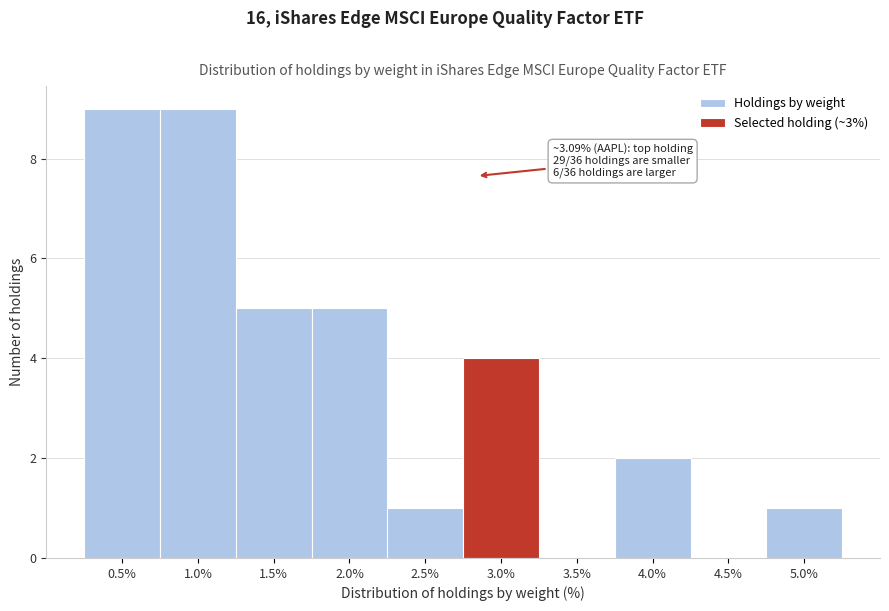

Reading left to right, transcribe all the data shown in this chart.

0.5%=9	1.0%=9	1.5%=5	2.0%=5	2.5%=1	3.0%=4	3.5%=0	4.0%=2	4.5%=0	5.0%=1